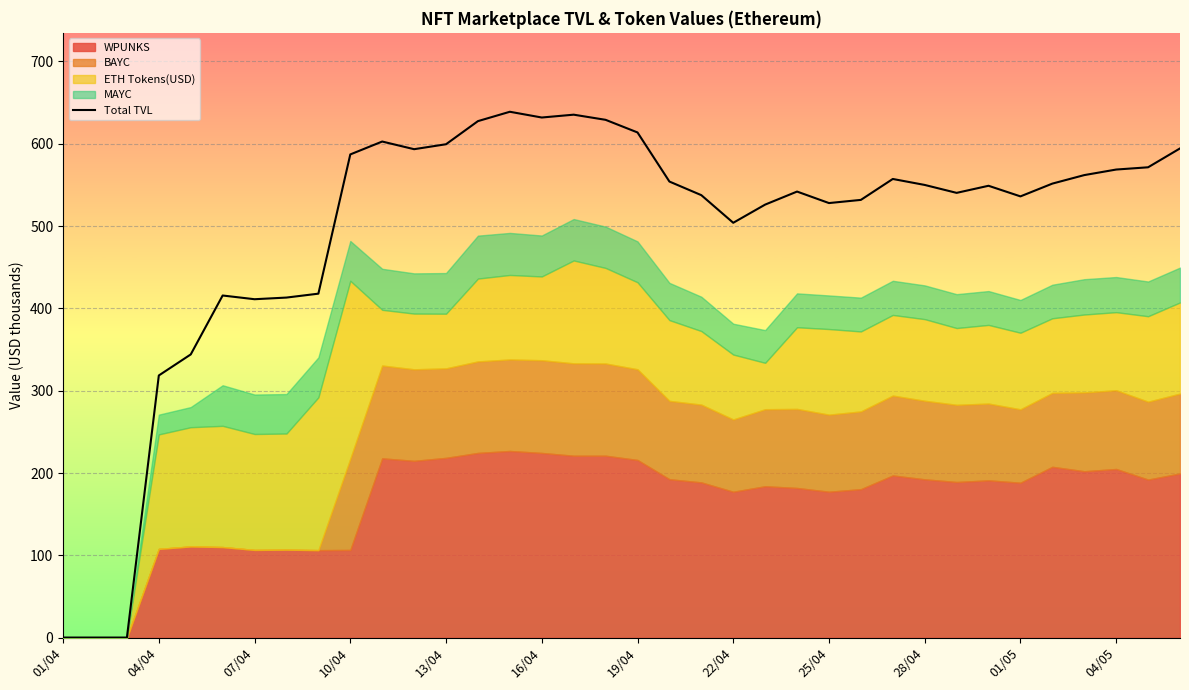

What is the maximum value for Total TVL?

638.9